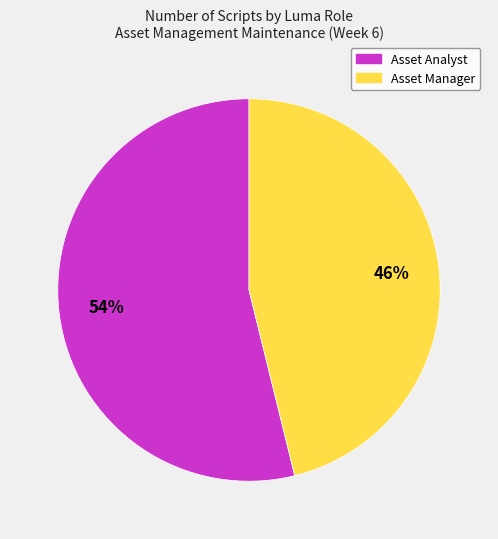

How many slices are in this pie chart?

2